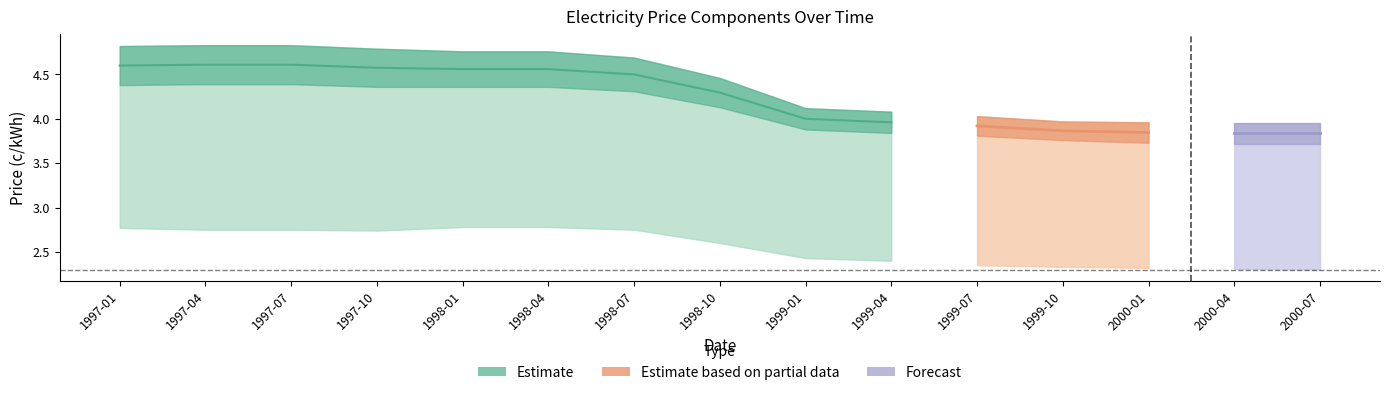

At which label is M1 closest to 3?

2000-04